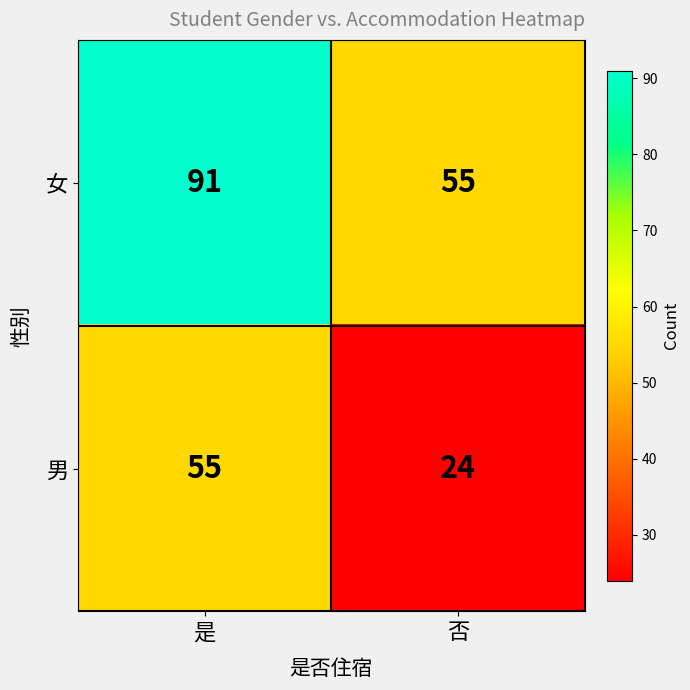

What is the spread (max minus min) of values at 否?

31